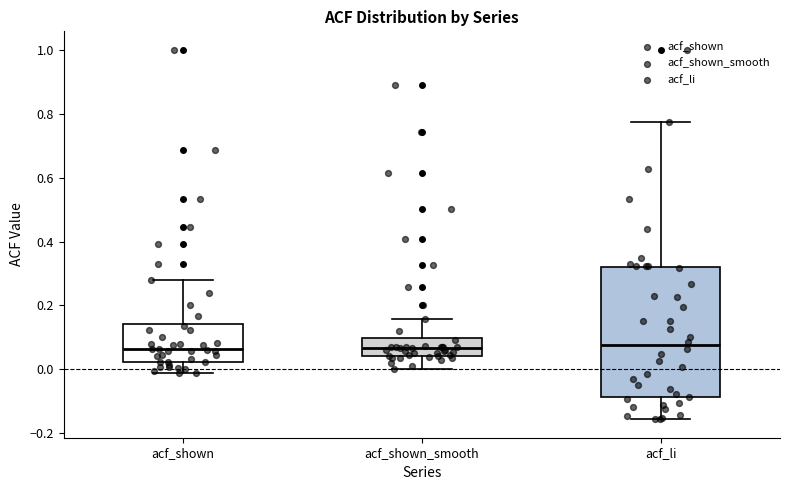

Reading left to right, transcribe this box plot: for each box, give where its median line is, the range the box spans, and where its two whiskers end, as read against the y-axis. The values are not printed on the chart, so give them approximately, as read against the axis.

acf_shown: median 0.06, box 0.02 to 0.14, whiskers -0.02 to 0.28
acf_shown_smooth: median 0.06, box 0.04 to 0.10, whiskers 0.00 to 0.16
acf_li: median 0.08, box -0.08 to 0.32, whiskers -0.16 to 0.78